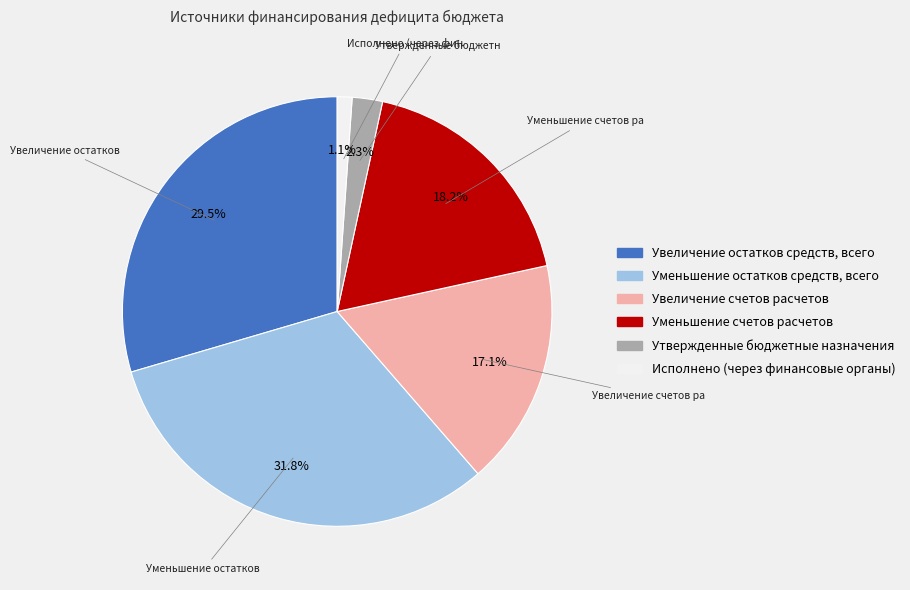

Is it true that Уменьшение остатков средств, всего is 32% of the pie?

True